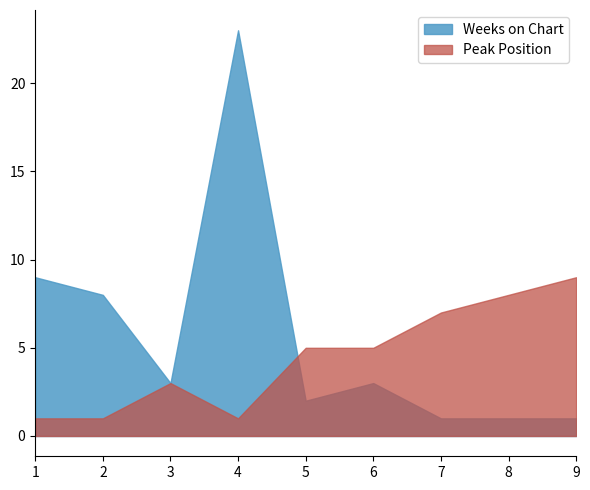

Rank the series at 3 from lowest to highest value.

Peak Position, Weeks on Chart